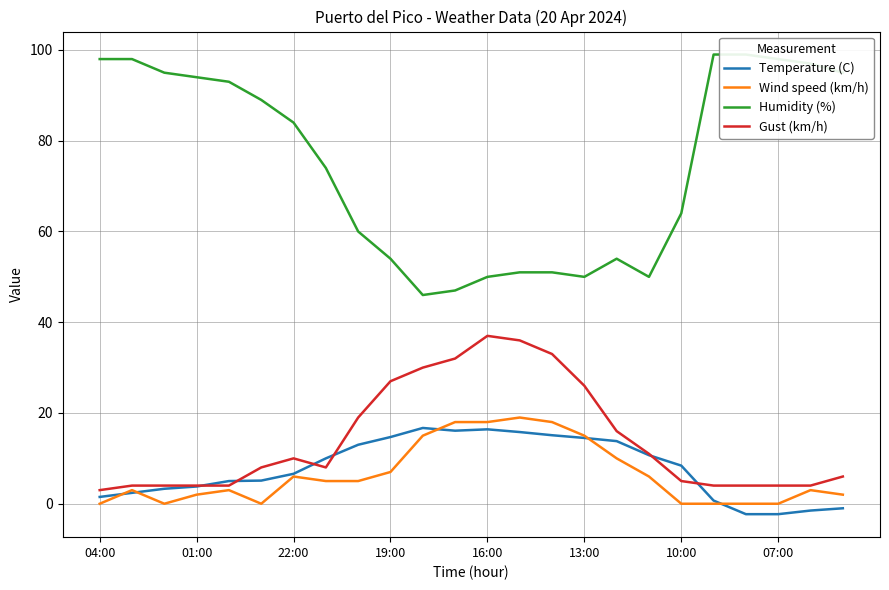

Is it true that Gust (km/h) equals 6.3 at 16:00?

False